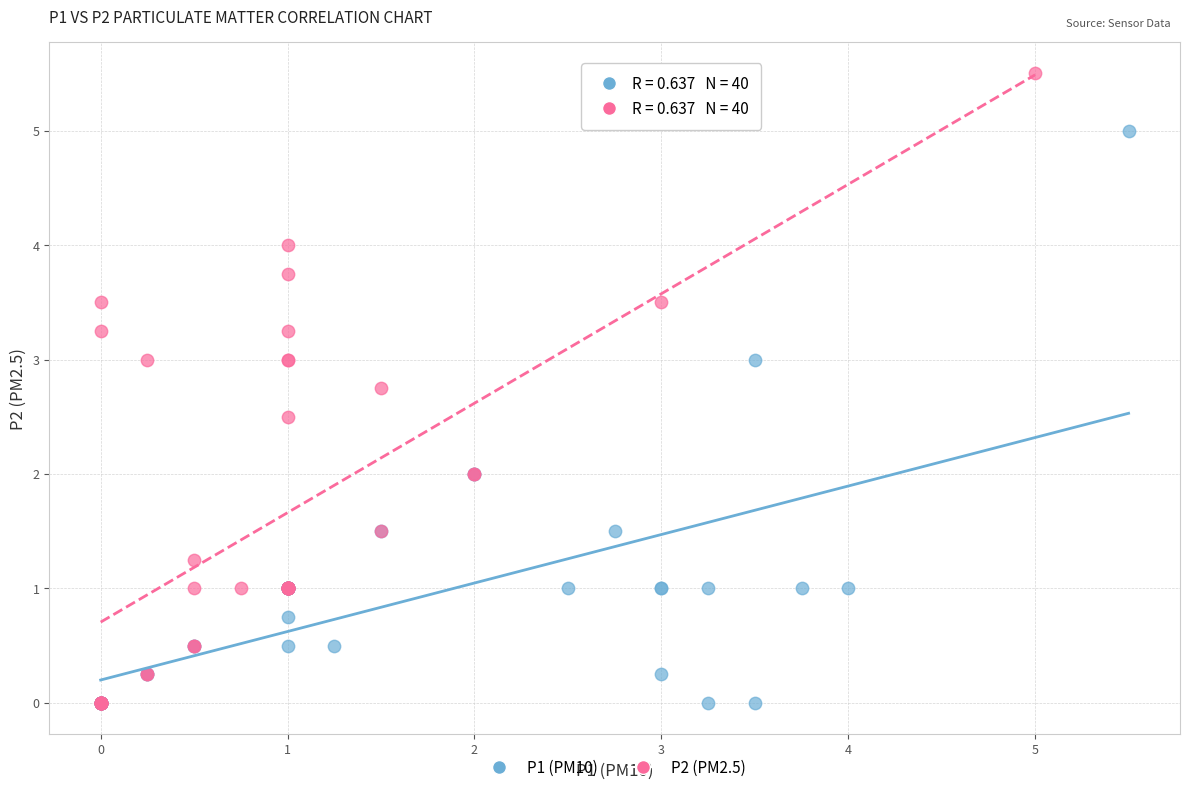

Which series reaches the maximum Y coordinate?

P2 (PM2.5)